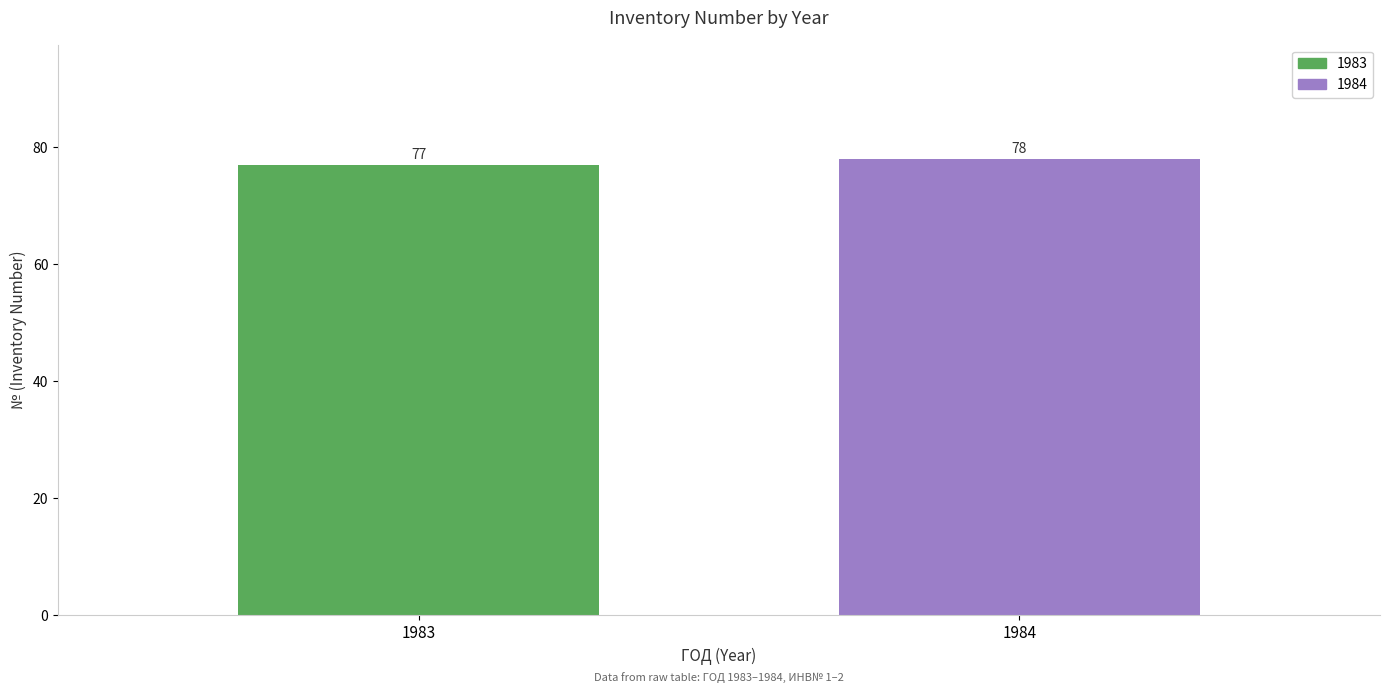

Rank the series by their maximum value, from lowest to highest.

1983, 1984